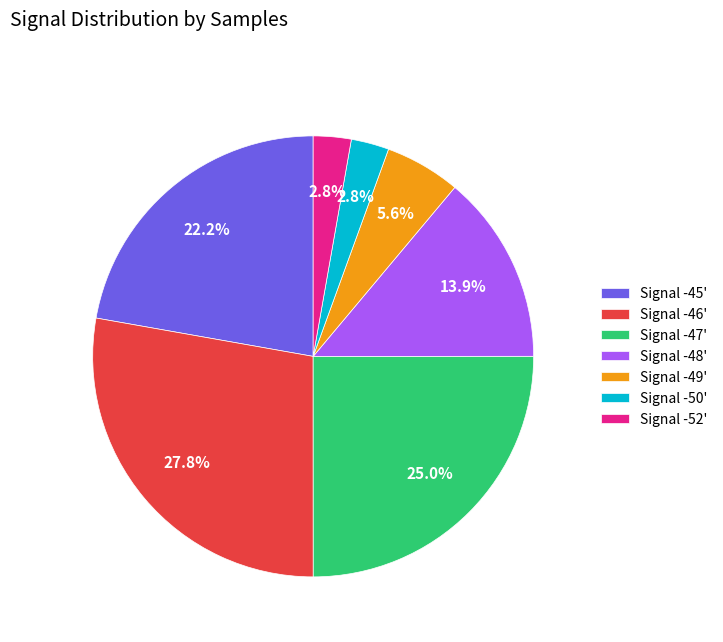

How much of the chart is everything except Signal -46'?

72.2%